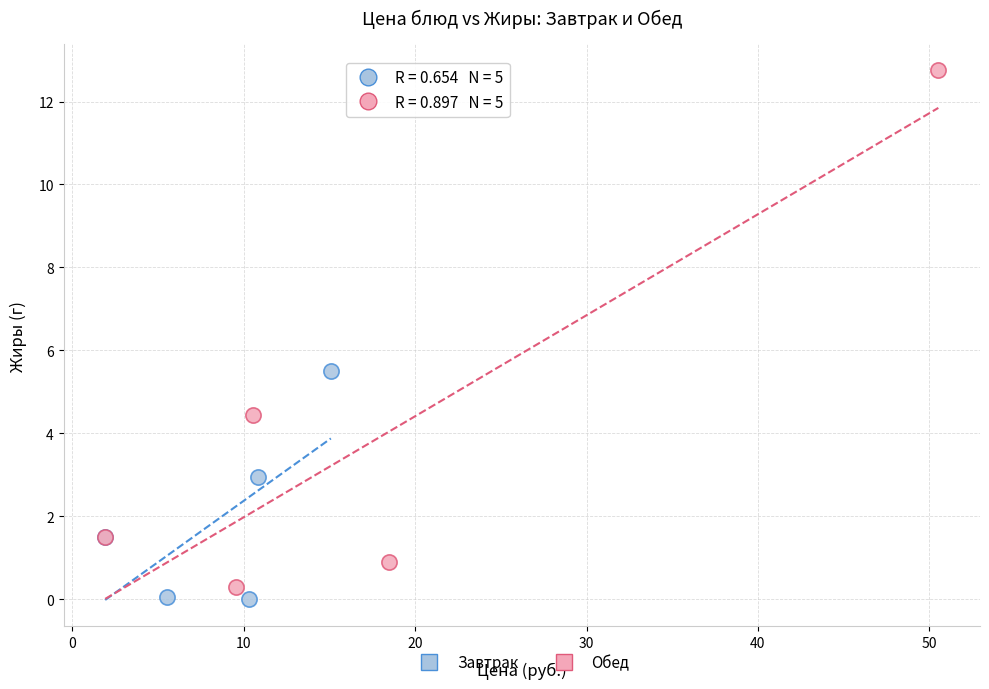

Which series has the widest spread of Y values?

Обед